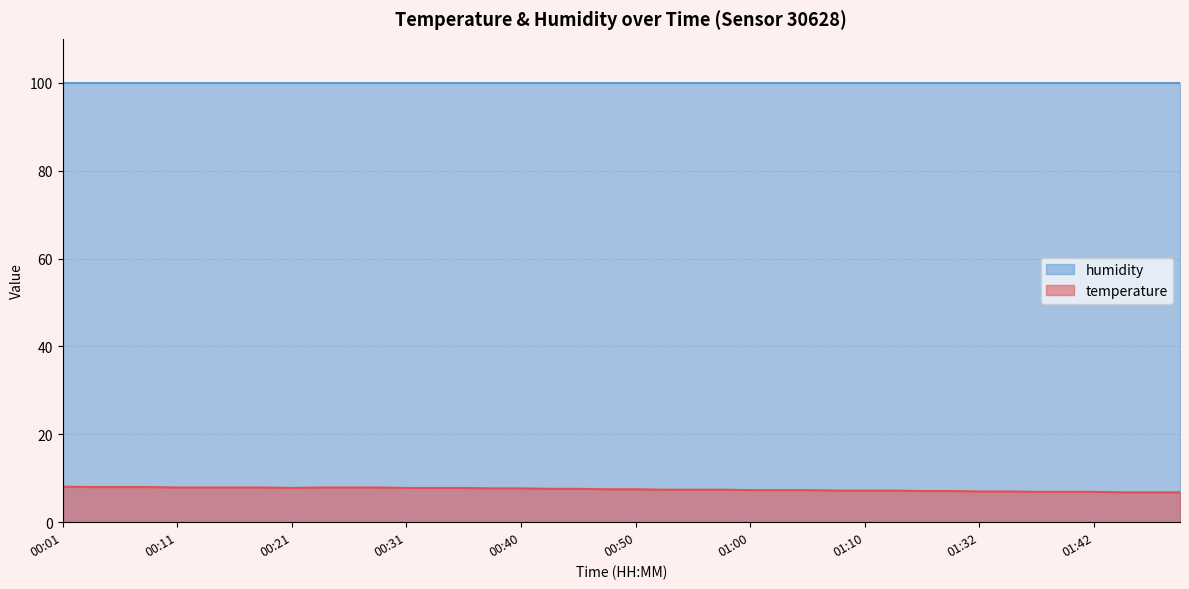

What is the minimum value shown in the chart?

6.8